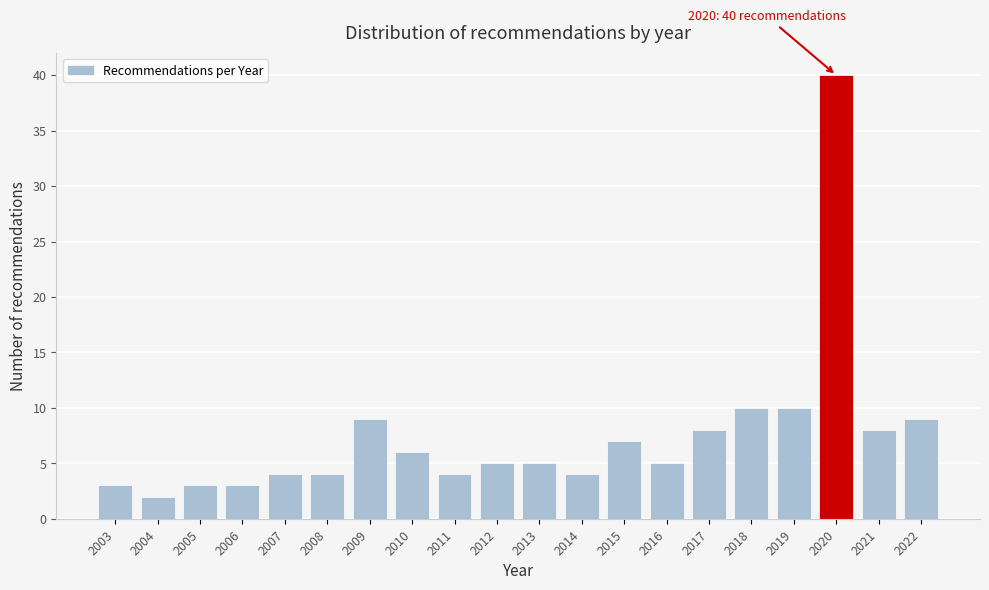

Reading left to right, what are all the values shown in this chart?

3	2	3	3	4	4	9	6	4	5	5	4	7	5	8	10	10	40	8	9